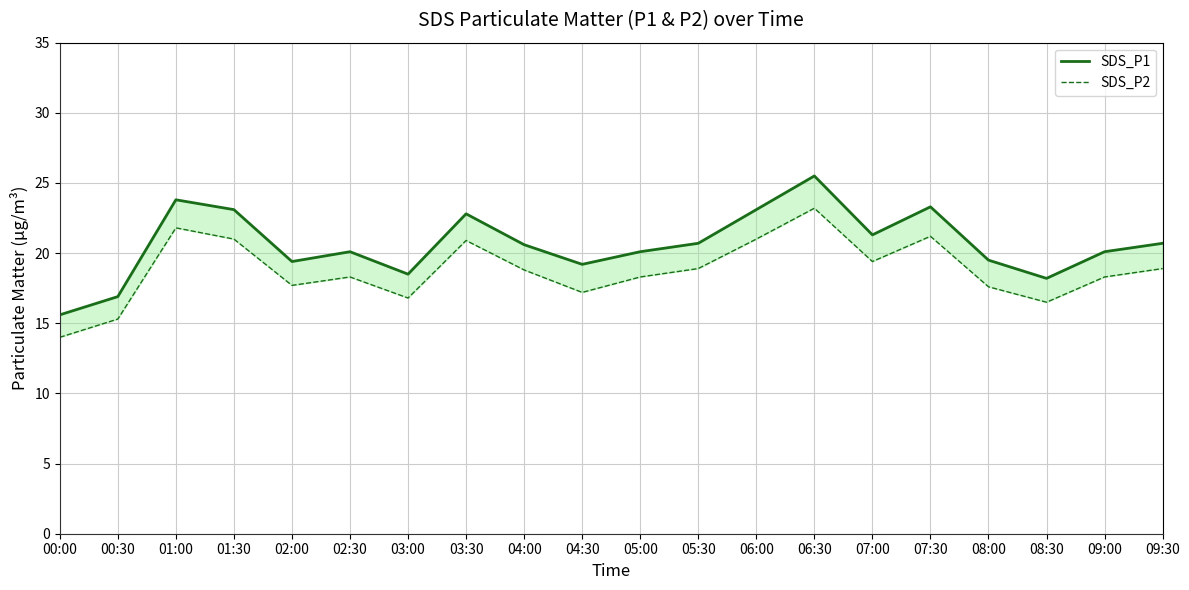

Reading left to right, what are all the values shown in this chart?

SDS_P1: 15.6	16.9	23.8	23.1	19.4	20.1	18.5	22.8	20.6	19.2	20.1	20.7	23.1	25.5	21.3	23.3	19.5	18.2	20.1	20.7
SDS_P2: 14.0	15.3	21.8	21.0	17.7	18.3	16.8	20.9	18.8	17.2	18.3	18.9	21.0	23.2	19.4	21.2	17.6	16.5	18.3	18.9